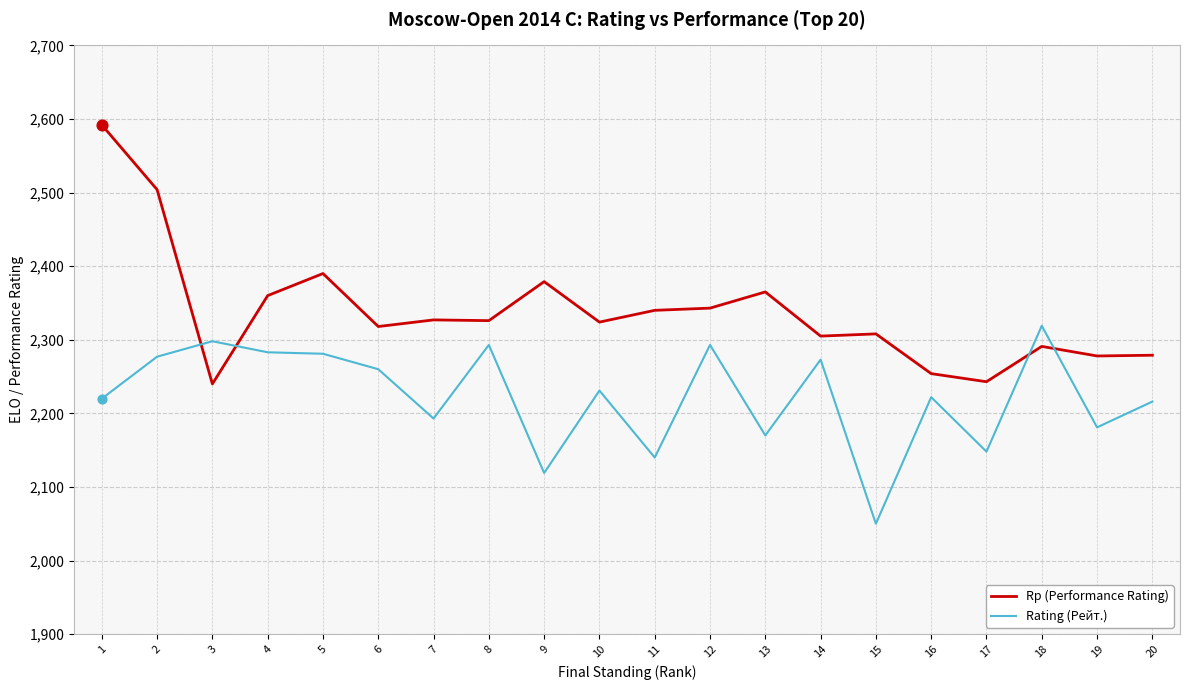

What is the spread (max minus min) of values at 8?

33